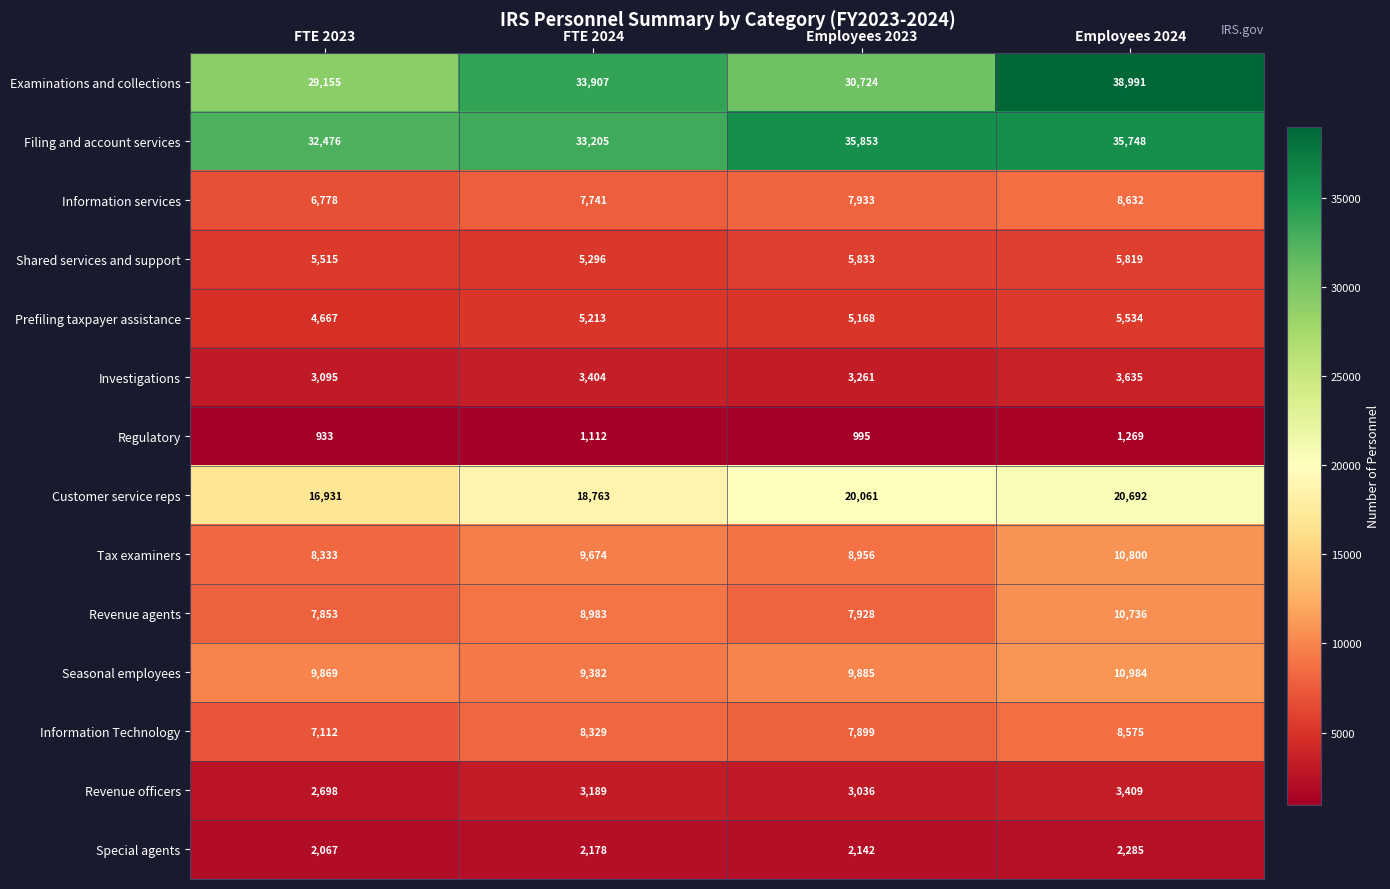

Is it true that Revenue agents equals 11857 at FTE 2023?

False